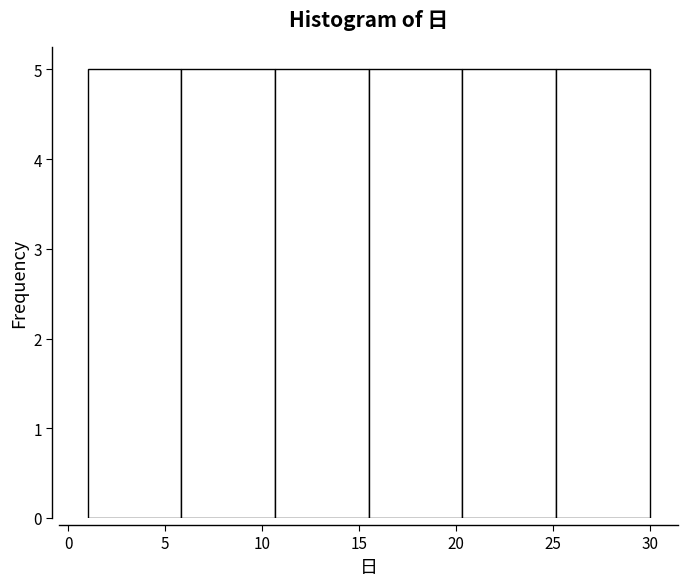

What is the height of the bar covering 10.5 to 15.5 on the x-axis? Neither the bar edges nor the heights are printed on the chart, so give them approximately, as read against the axes.

5